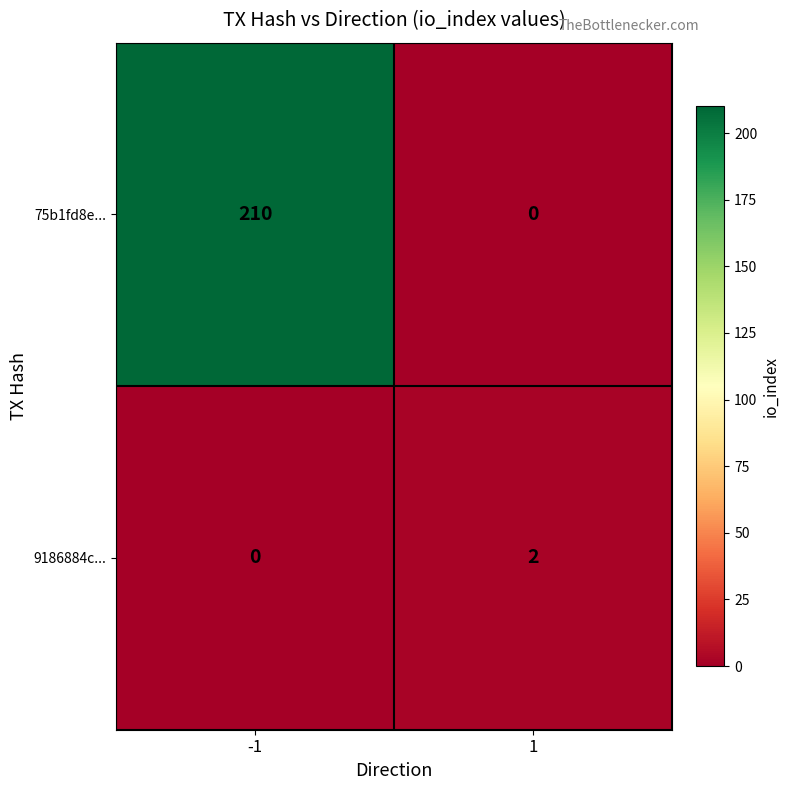

Which series has the widest spread of values?

75b1fd8e...